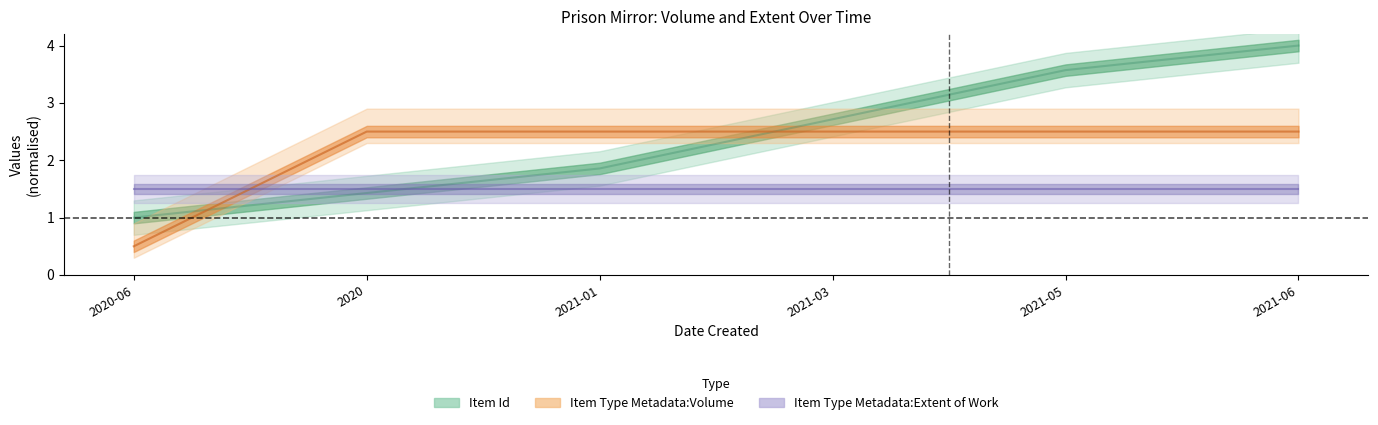

List the labels in order of Item Id value, largest first.

2021-06, 2021-05, 2021-03, 2021-01, 2020, 2020-06